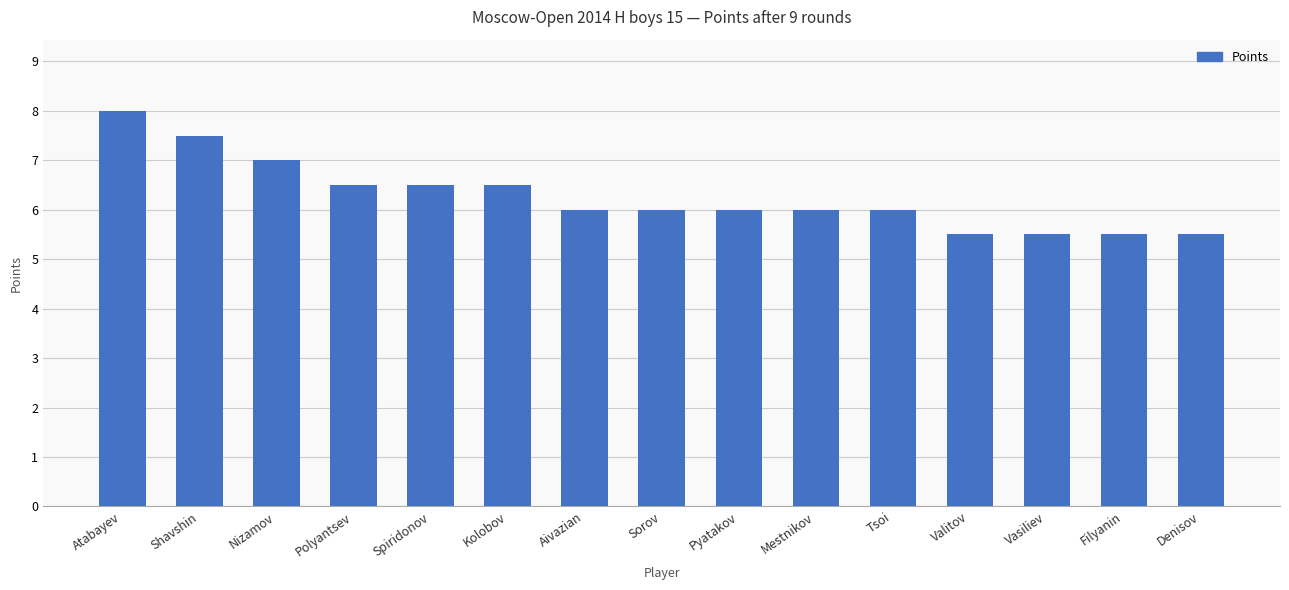

How many values are between 5 and 6?

9